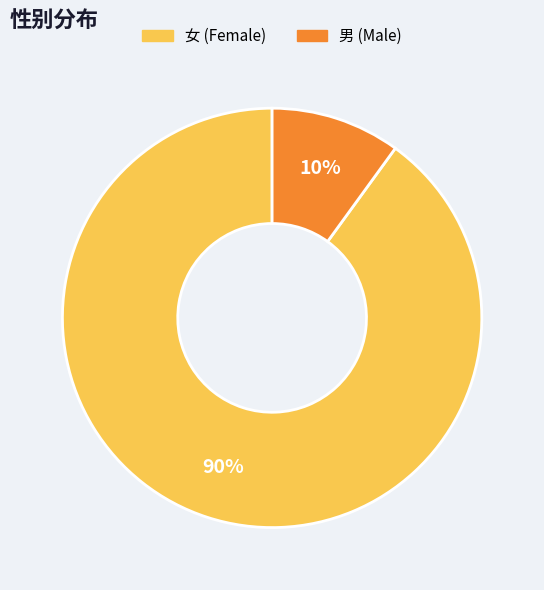

Rank the categories by value from highest to lowest.

女, 男